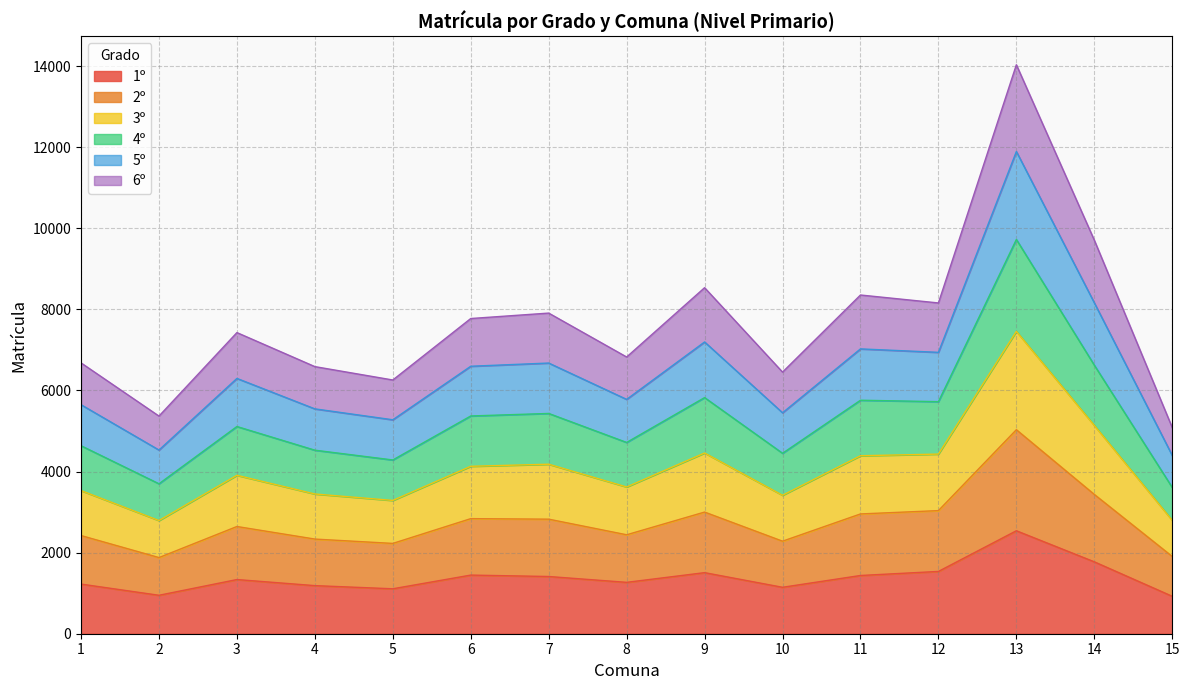

Which series changed the most between 5 and 11?

3º